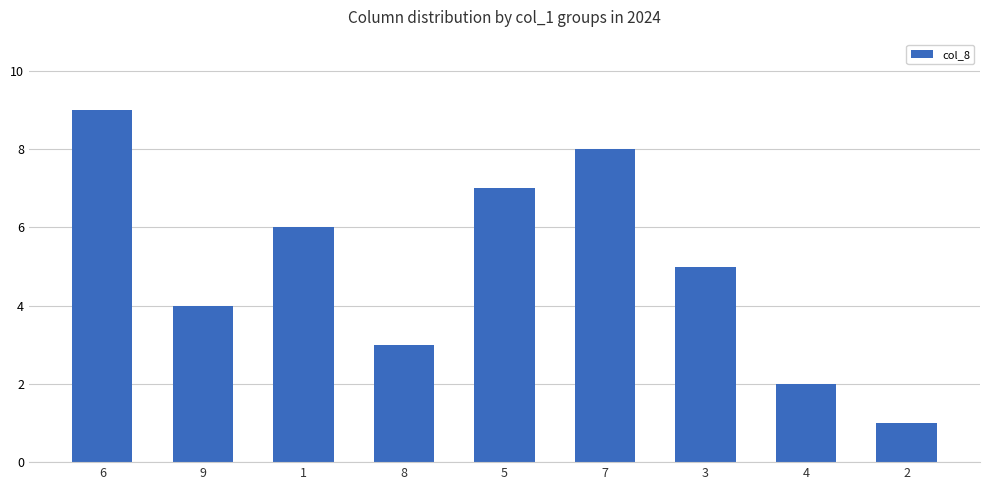

Rank the categories by value from lowest to highest.

2, 4, 8, 9, 3, 1, 5, 7, 6